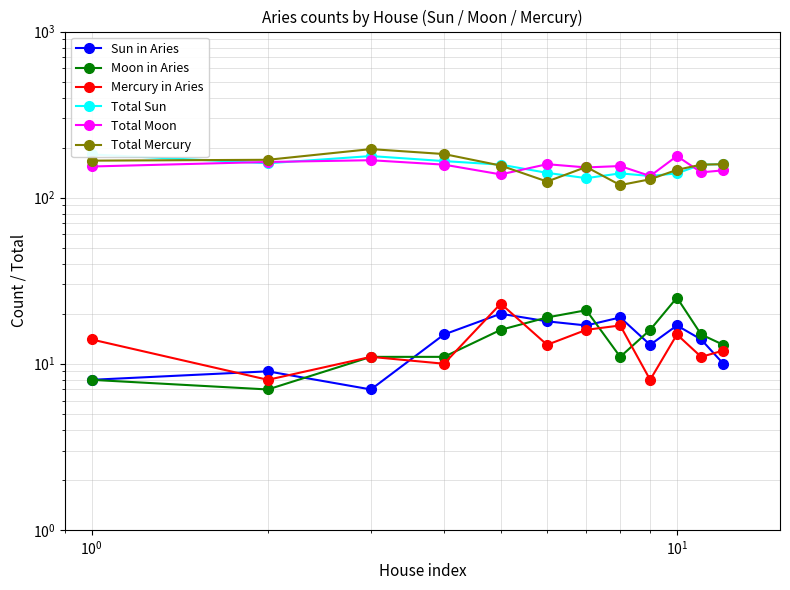

Does the chart display data point markers on the line(s)?

Yes